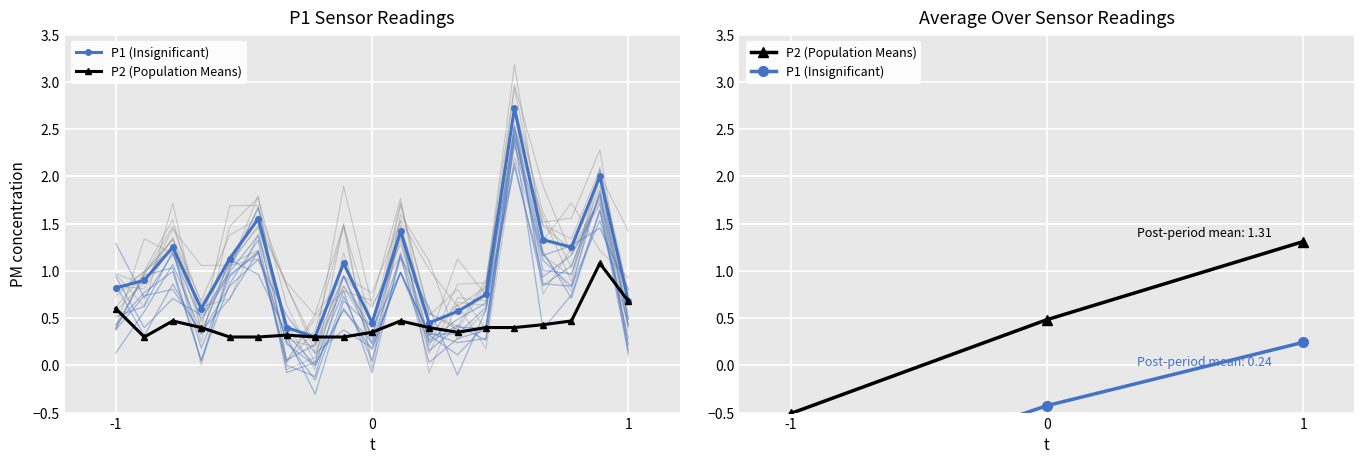

Is it true that P1 (Insignificant) equals -1.3 at -1?

True